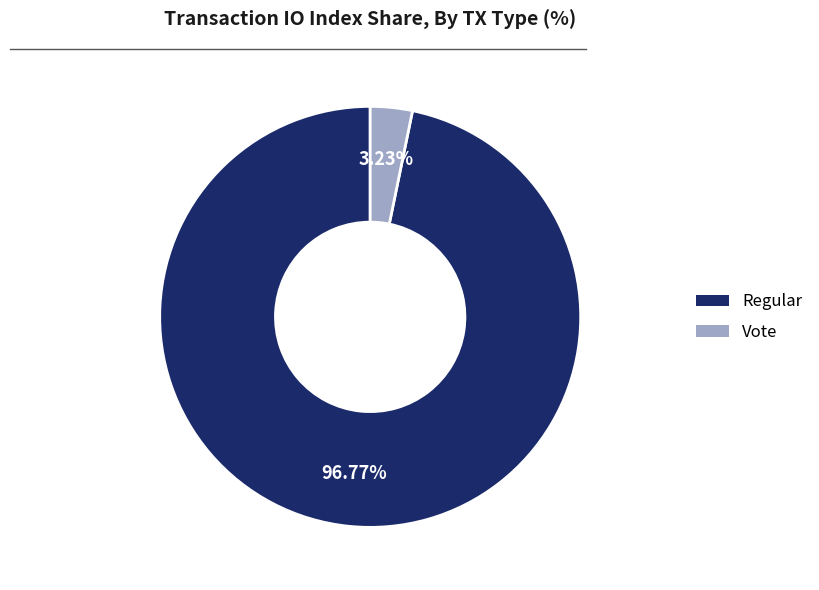

Is there a majority slice in this chart?

Yes